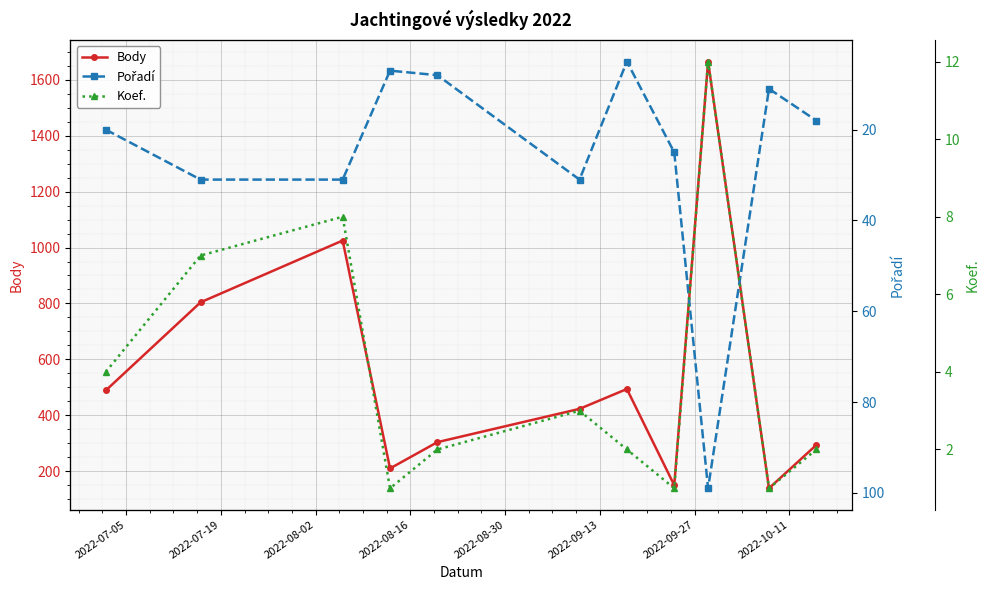

In Body, how many points are lower than both neighbors (excluding endpoints)?

3